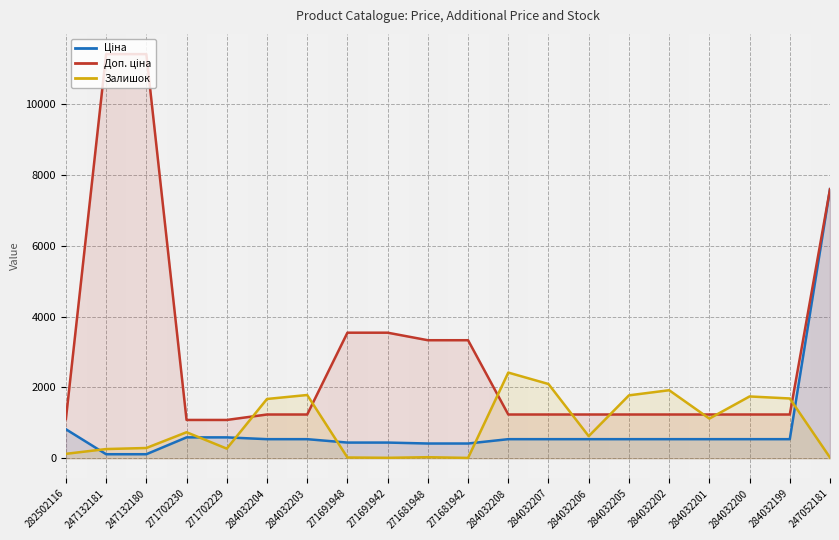

Does the chart display data point markers on the line(s)?

No